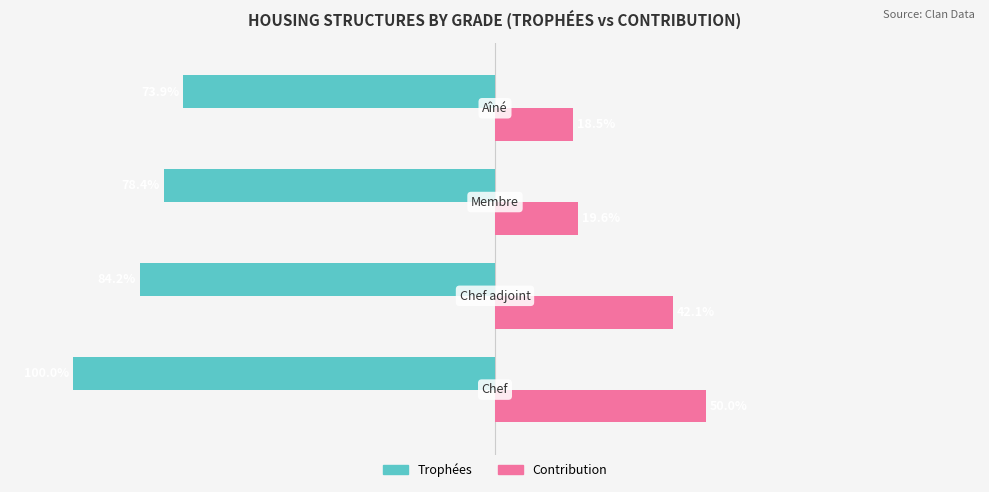

Which series has the largest range (max minus min)?

Contribution